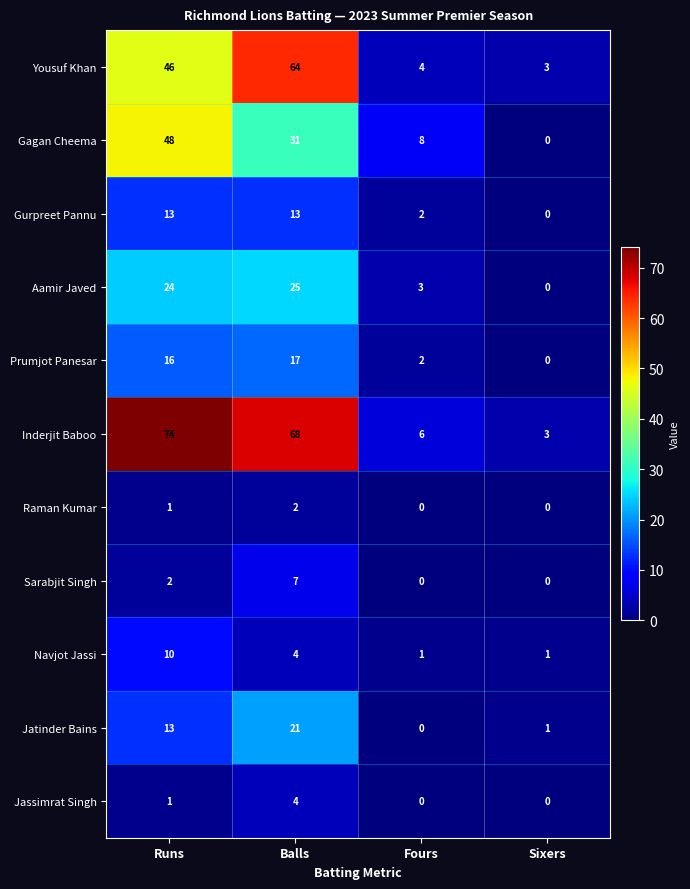

At which label does Inderjit Baboo reach its minimum?

Sixers